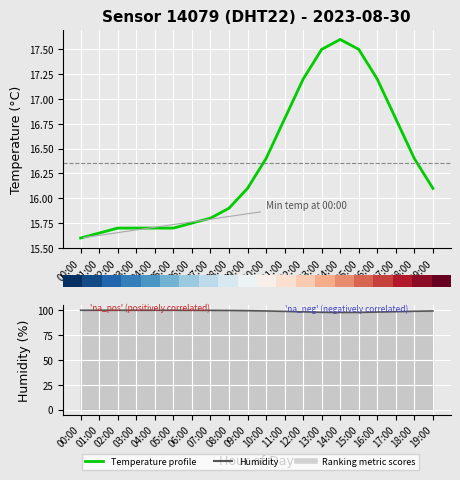

What is the difference between the second highest and second lowest values in the humidity series?

2.1